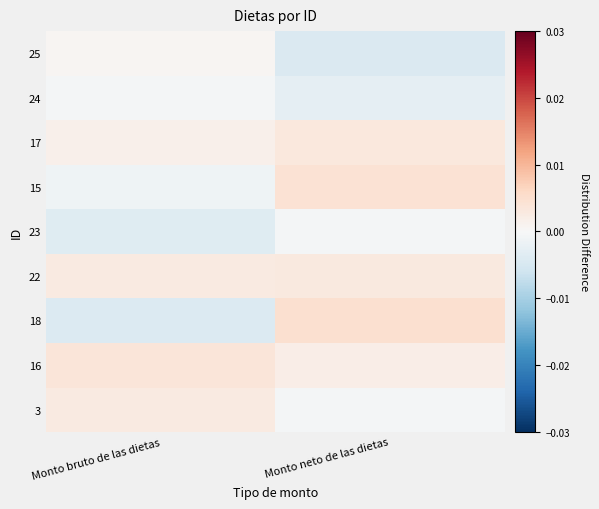

At how many categories does at least one series exceed 0?

2